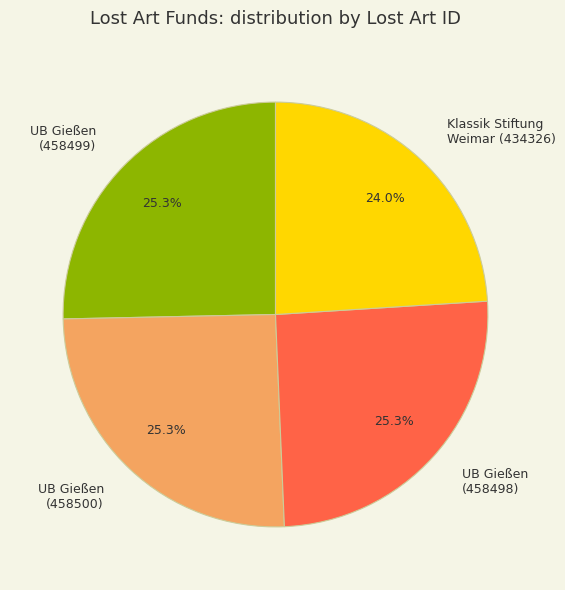

What is the smallest slice in the pie chart?

Klassik Stiftung Weimar (434326)